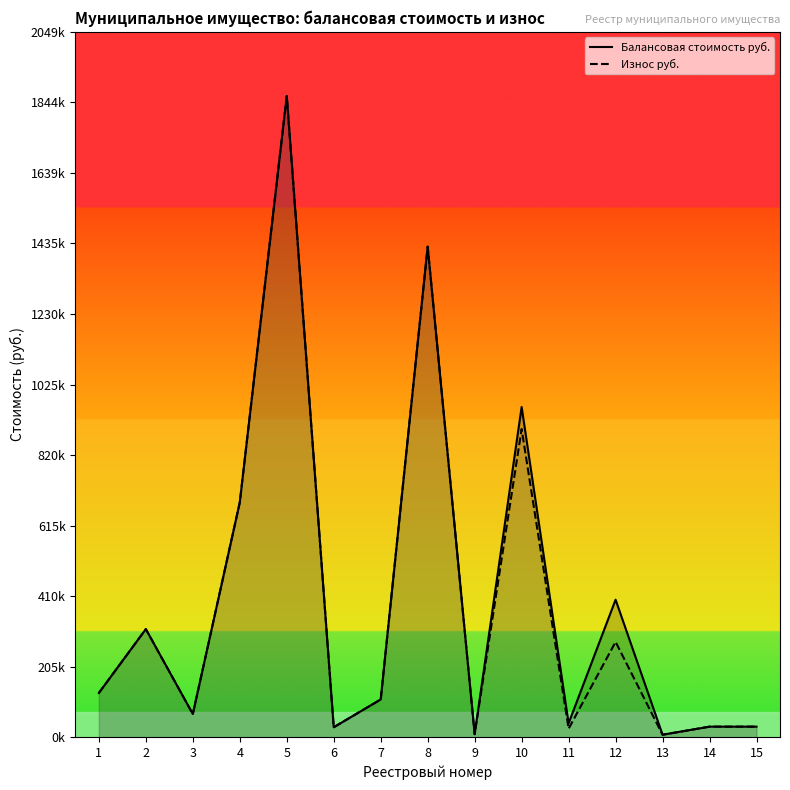

What are all the series names shown in the legend?

Балансовая стоимость руб., Износ руб.